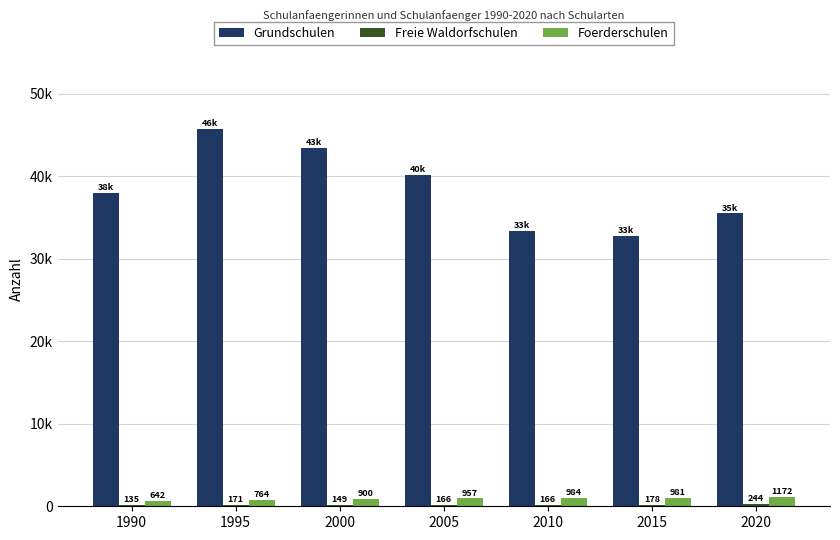

What is the value of the Grundschulen bar at the 3rd from the left?

43449